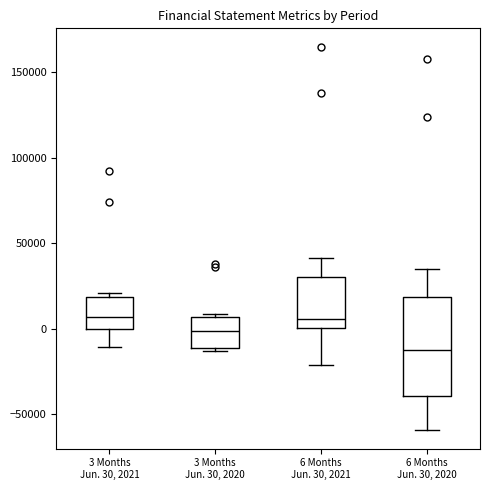

Reading left to right, read every box against the y-axis: the position of its median line, the range the box covers, and the ends of its whiskers. The values are not printed on the chart, so give them approximately, as read against the axis.

3 Months Jun. 30, 2021: median 5000, box 0 to 20000, whiskers -10000 to 20000 (just above the box's upper edge)
3 Months Jun. 30, 2020: median 0, box -10000 to 5000, whiskers -15000 to 10000
6 Months Jun. 30, 2021: median 5000, box 0 to 30000, whiskers -20000 to 40000
6 Months Jun. 30, 2020: median -10000, box -40000 to 20000, whiskers -60000 to 35000